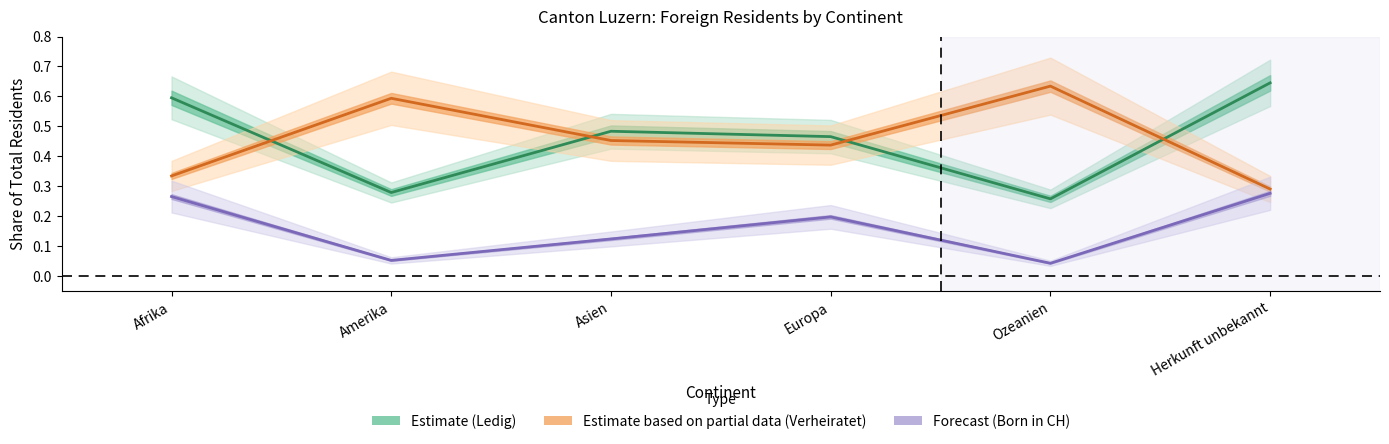

Rank the series by their maximum value, from lowest to highest.

Born in Switzerland (Forecast), Verheiratet (Est. partial), Ledig (Estimate)